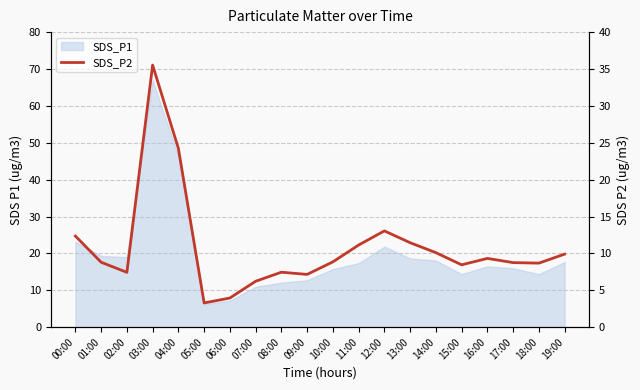

Is it true that the value at 08:00 is 3.8?

False